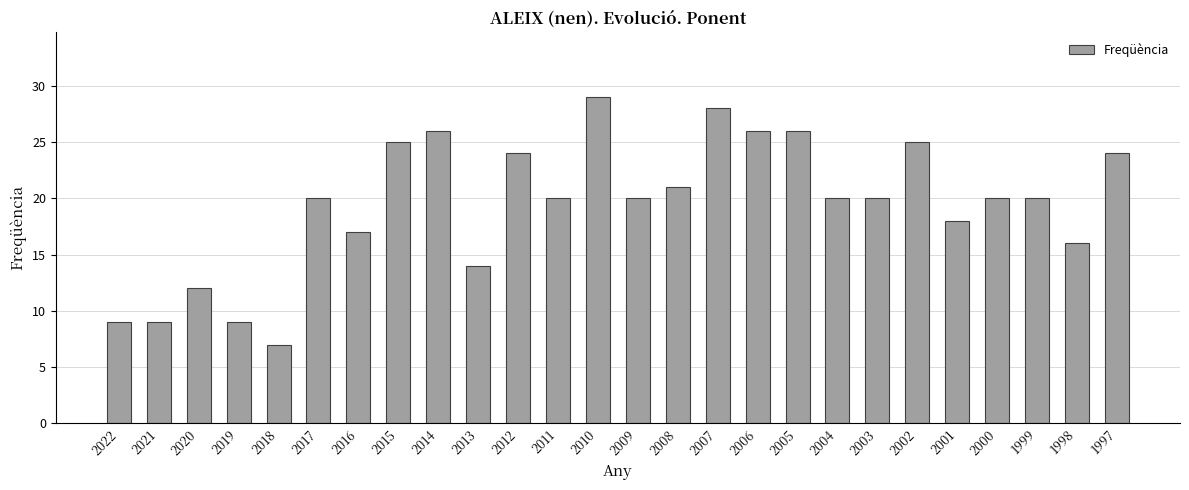

Which label corresponds to the smallest value in the chart?

2018